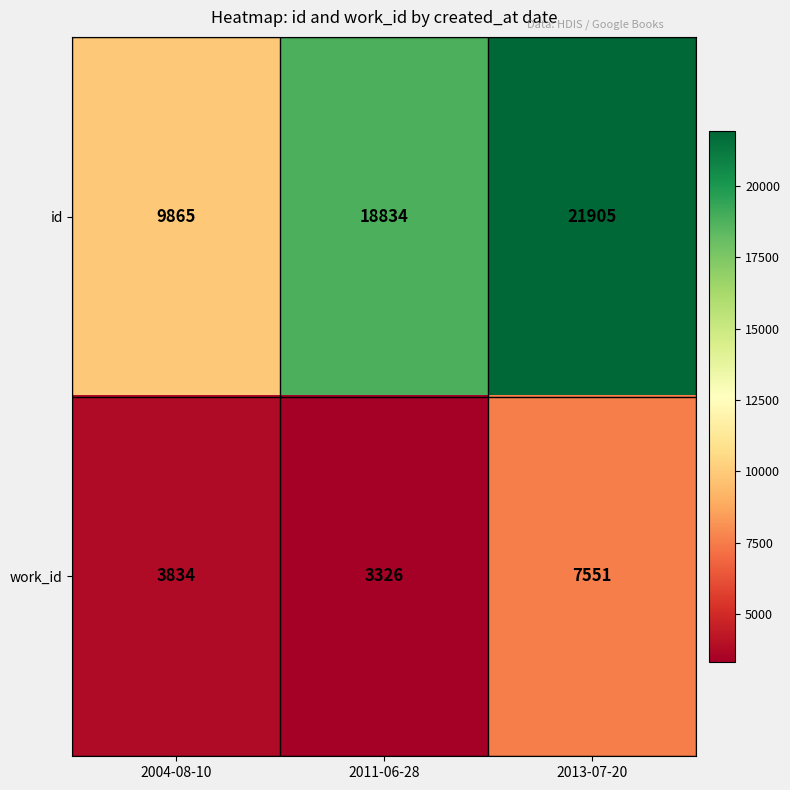

At how many categories does at least one series exceed 21691?

1